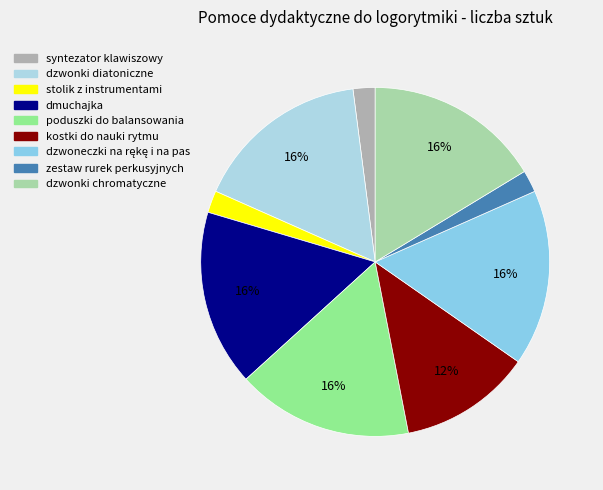

Is kostki do nauki rytmu the majority of the pie?

No